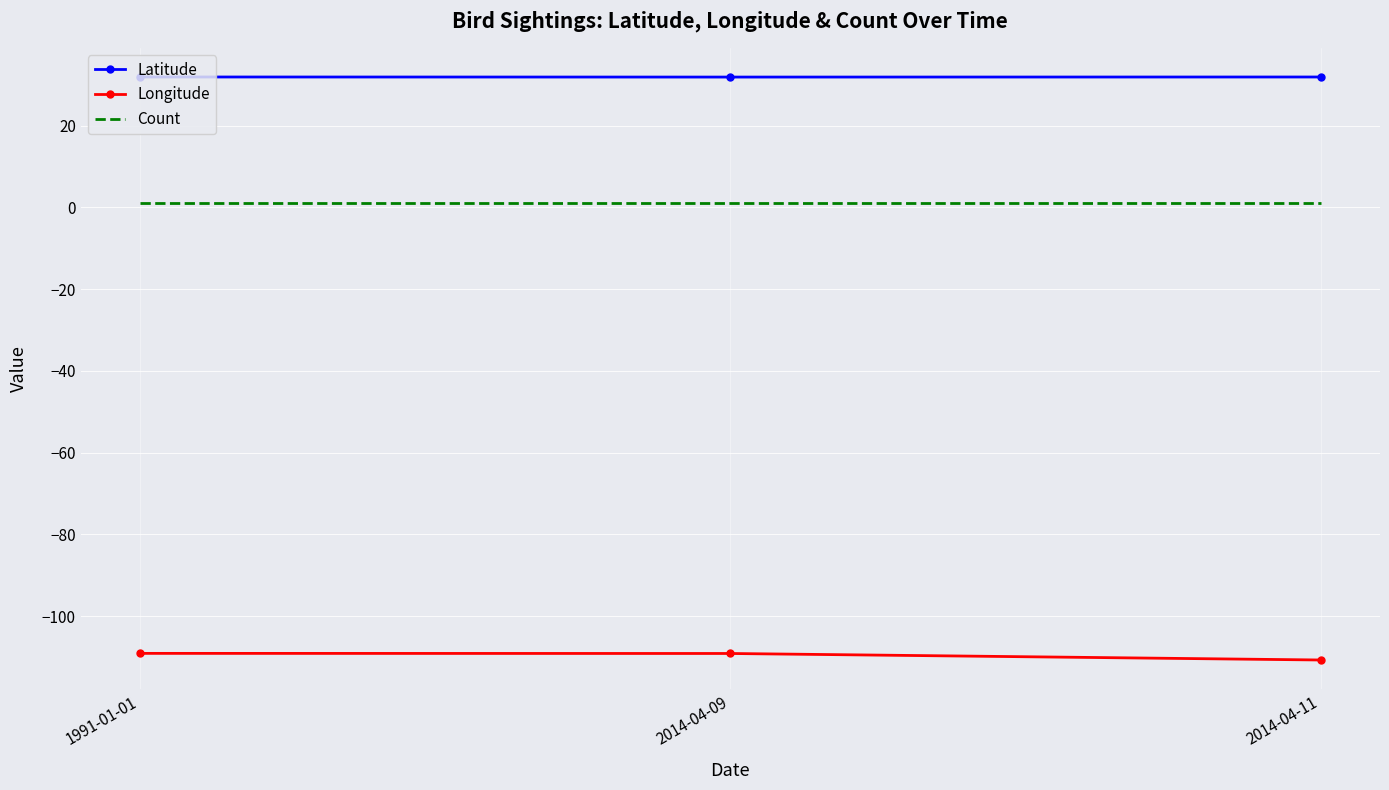

List the series in order of their peak value, highest first.

Latitude, Count, Longitude